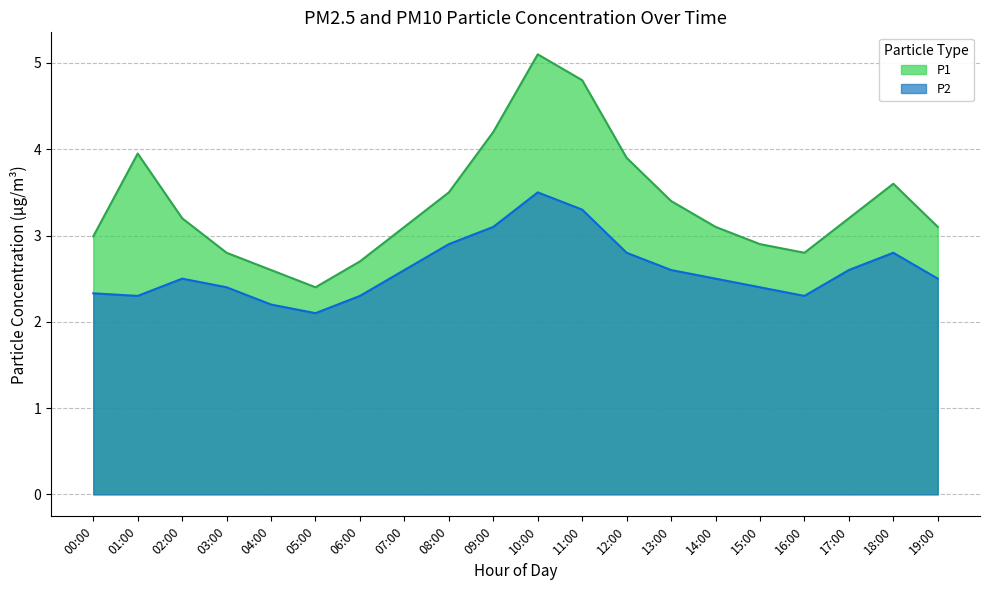

What is the label of the 19th point from the right?

01:00